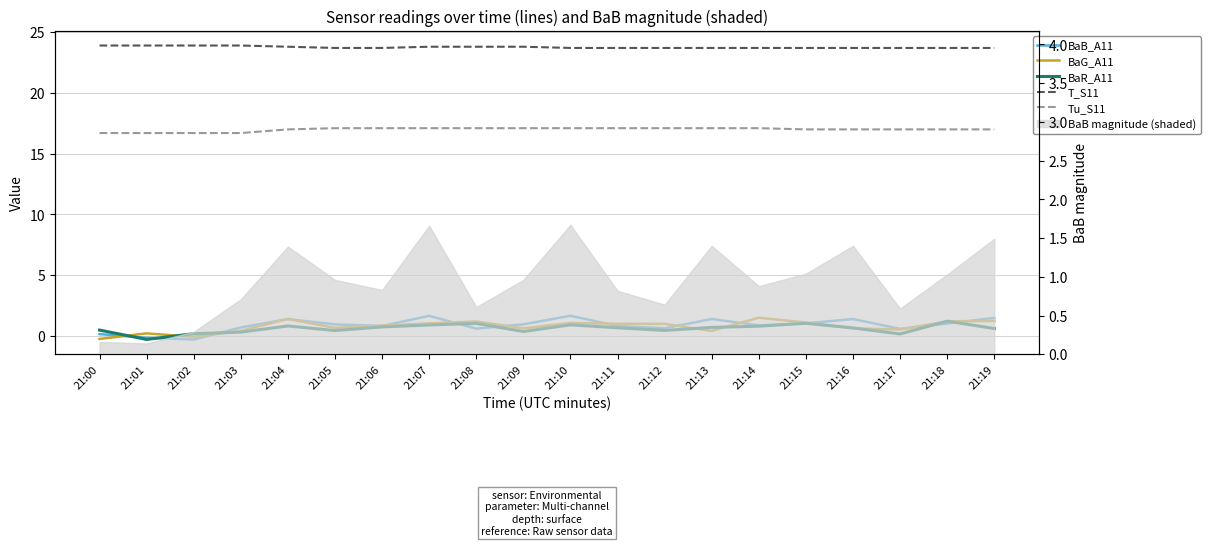

True or false: BaR_A11 has more than 1 interior local peaks.

True